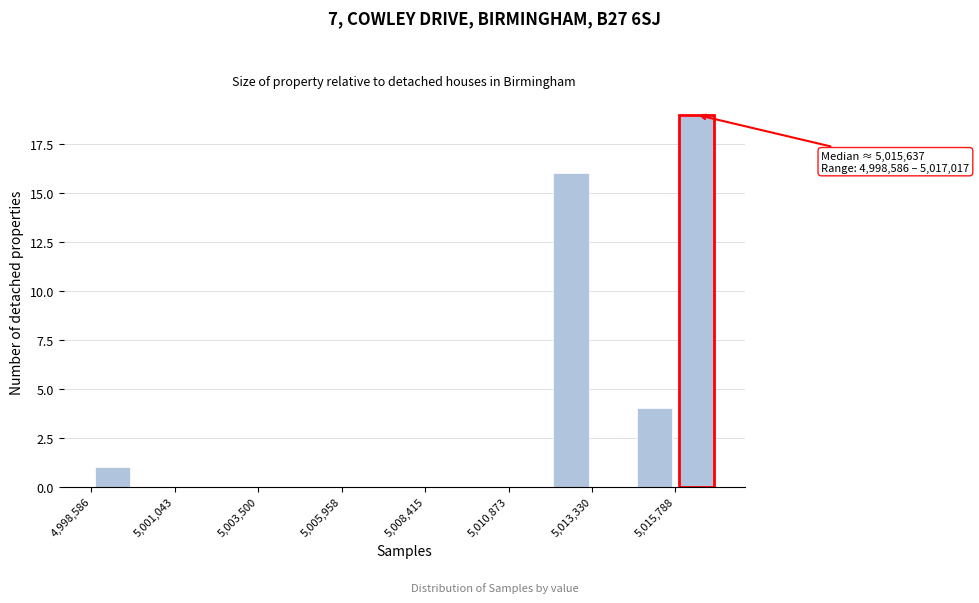

Read against the x-axis, roughly where is the centre of the tallest bar?

5016500